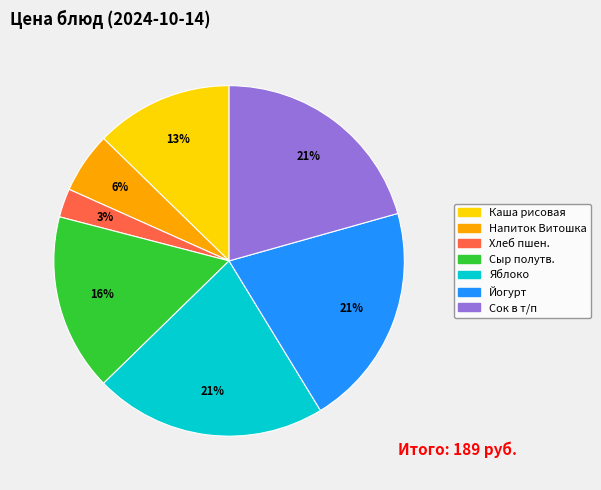

To the nearest percent, what is the average slice percentage?

14%